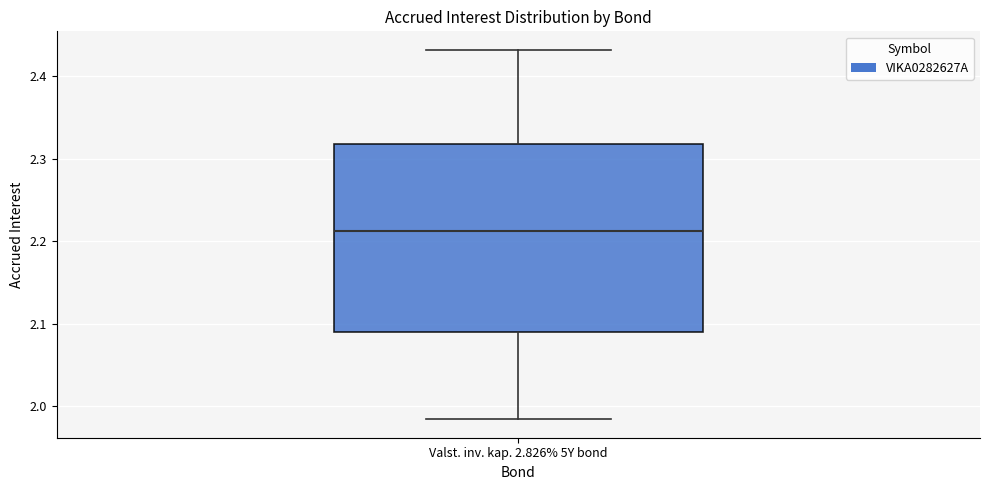

Where is the upper edge of the box for Valst. inv. kap. 2.826% 5Y bond on the y-axis? The values are not printed on the chart, so give them approximately, as read against the axis.

2.32